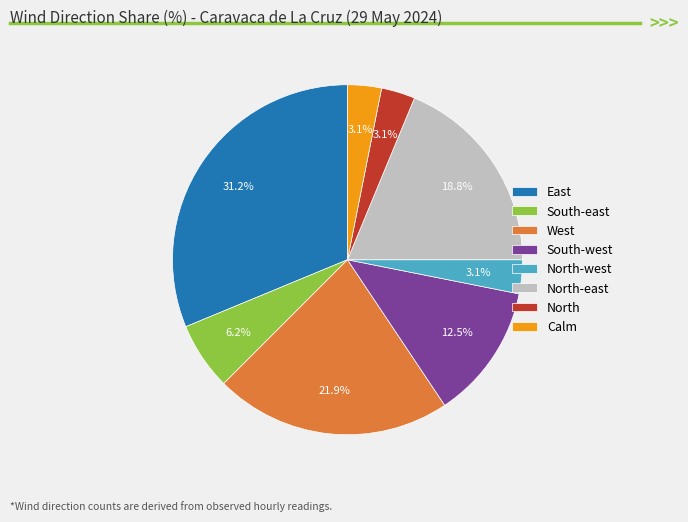

The South-west slice represents 24% of the pie. True or false?

False